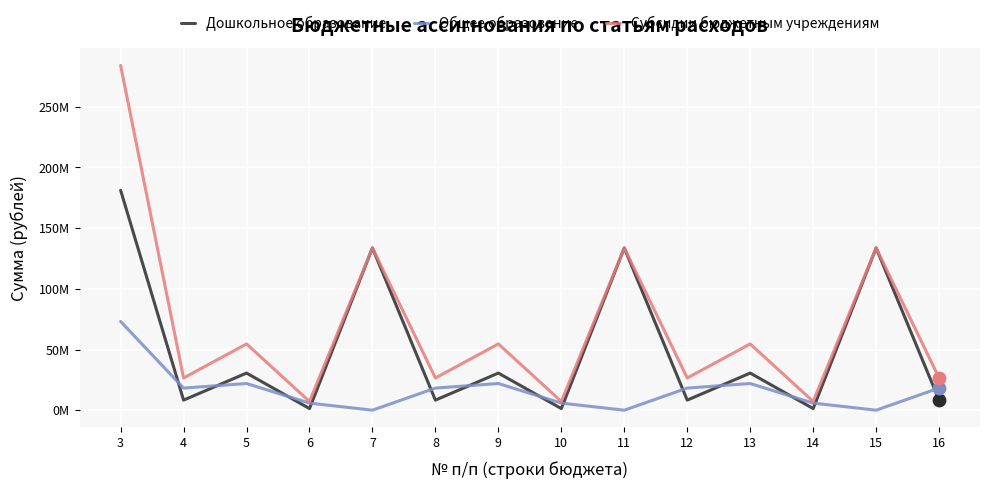

Which series has the largest total across all categories?

Субсидии бюджетным учреждениям